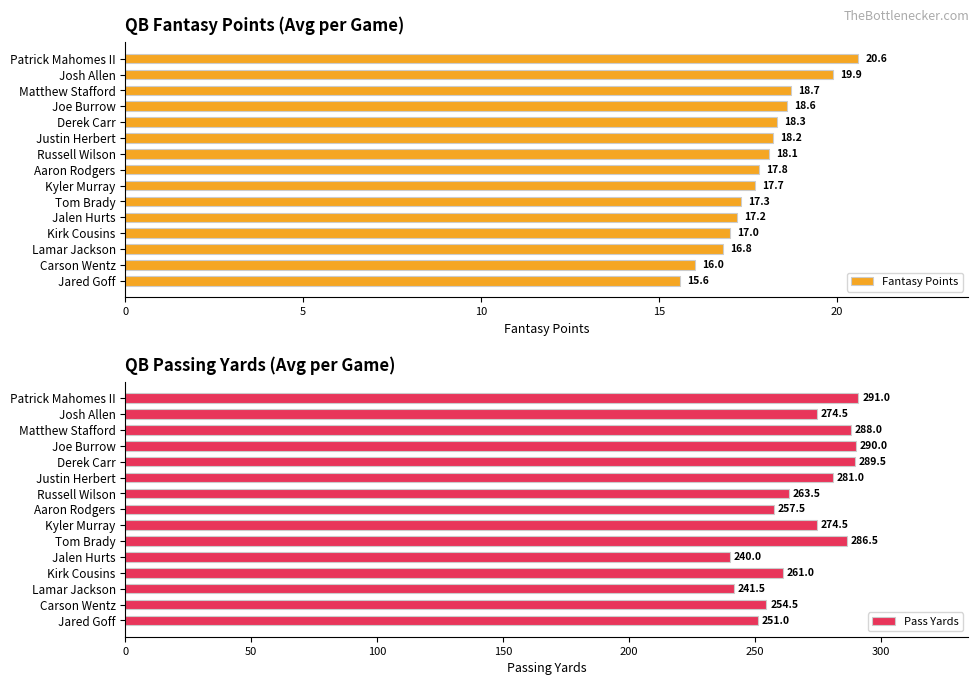

Which category has the highest value in the Fantasy Points series?

Patrick Mahomes II